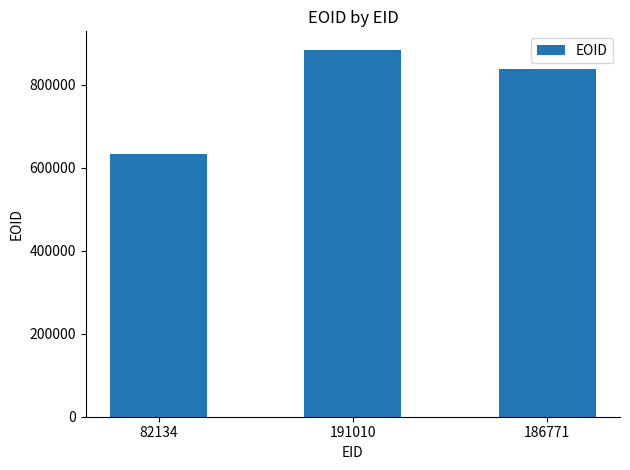

Rank the categories by value from lowest to highest.

82134, 186771, 191010